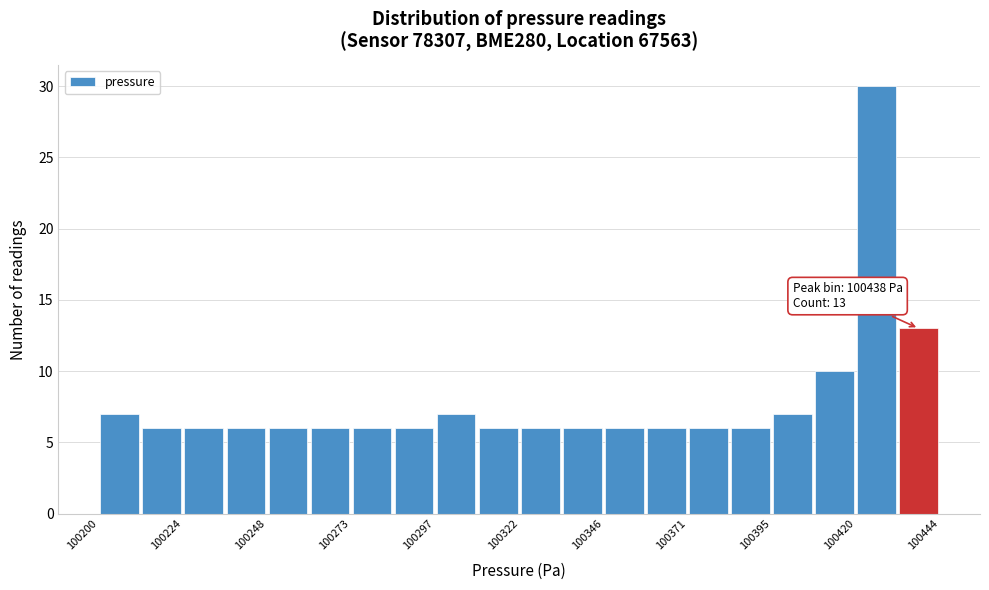

Read against the x-axis, roughly where is the centre of the tallest bar?

100425